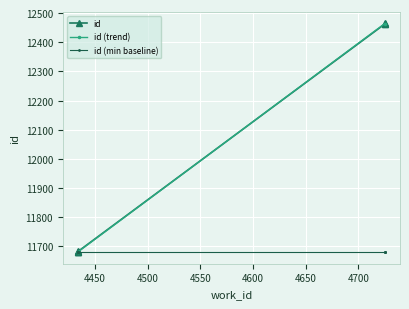

What is the difference between the values at 4725 and 4434?

782